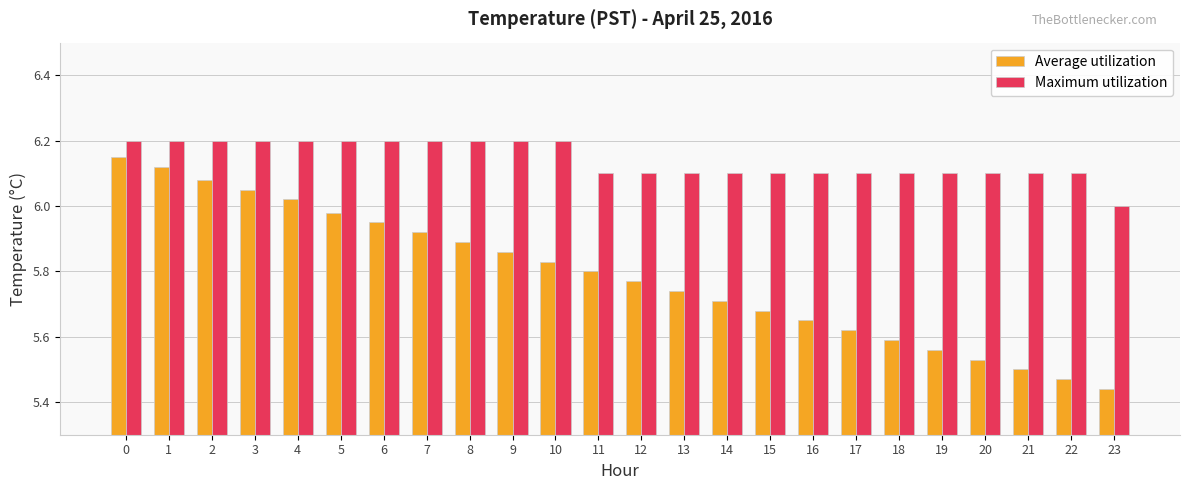

What is the difference between the highest and lowest values at 23?

0.6